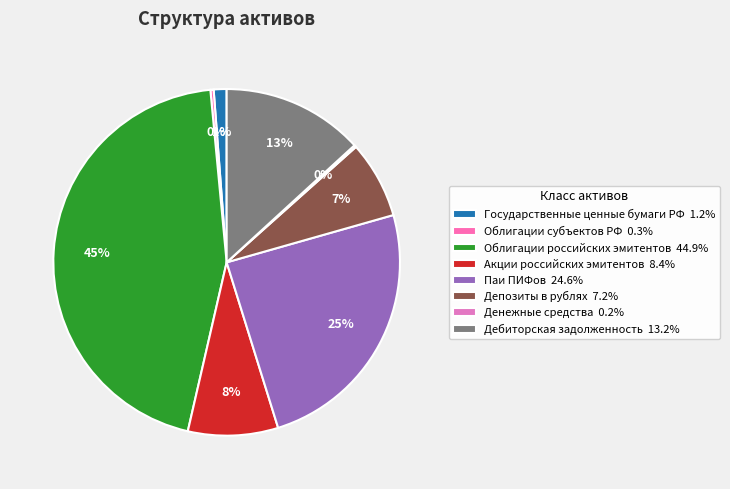

To the nearest percent, what is the average slice percentage?

12%